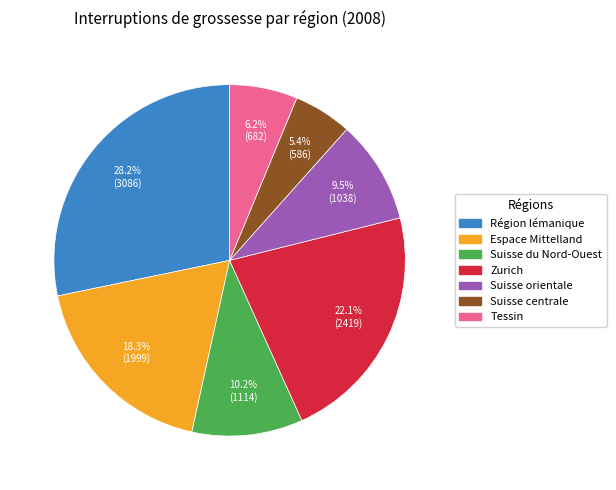

Combined, do Suisse orientale and Suisse du Nord-Ouest account for over 50%?

No